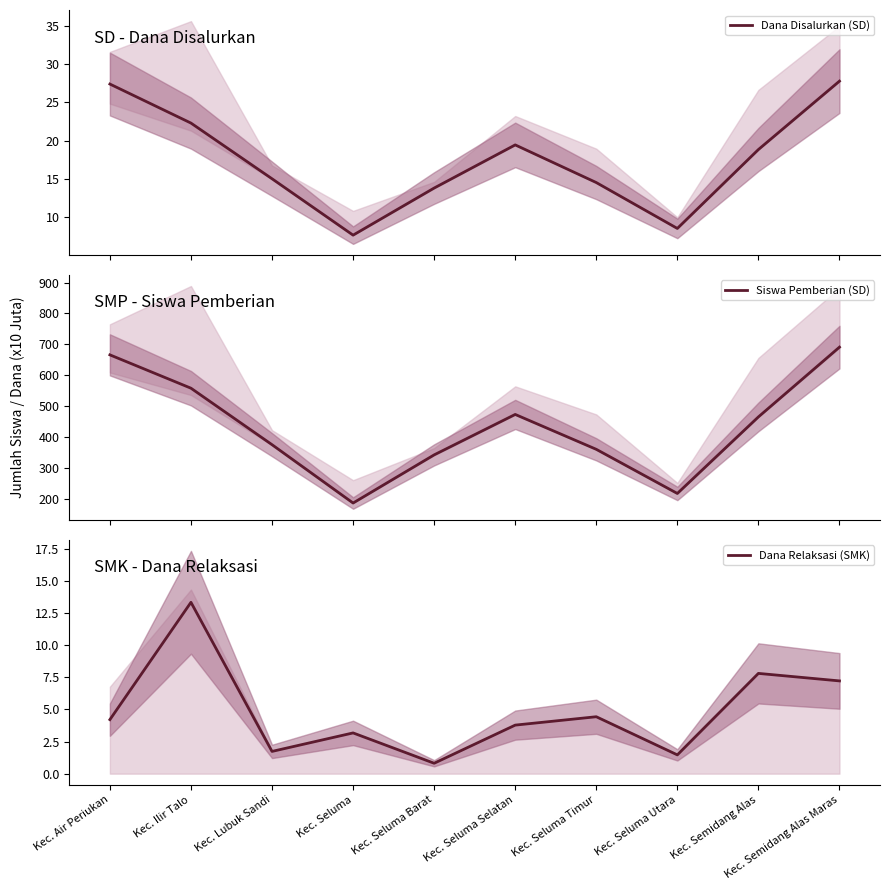

Which label corresponds to the smallest value in the chart?

Kec. Seluma Barat